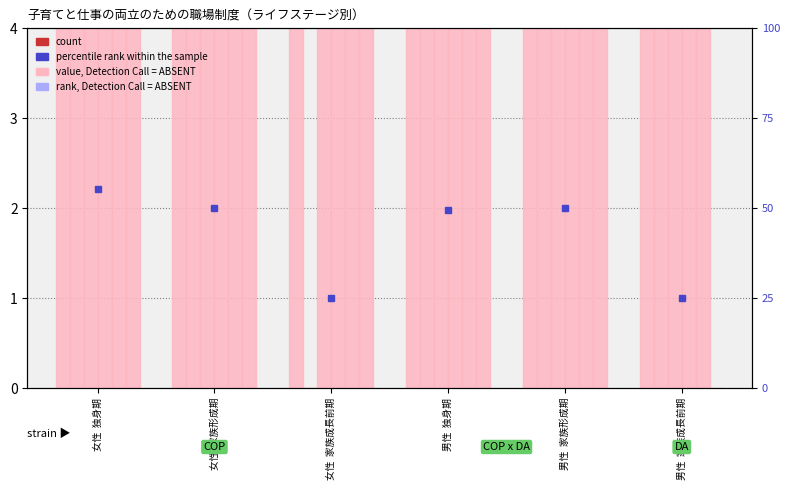

Which label corresponds to the smallest value in the chart?

女性  家族成長前期